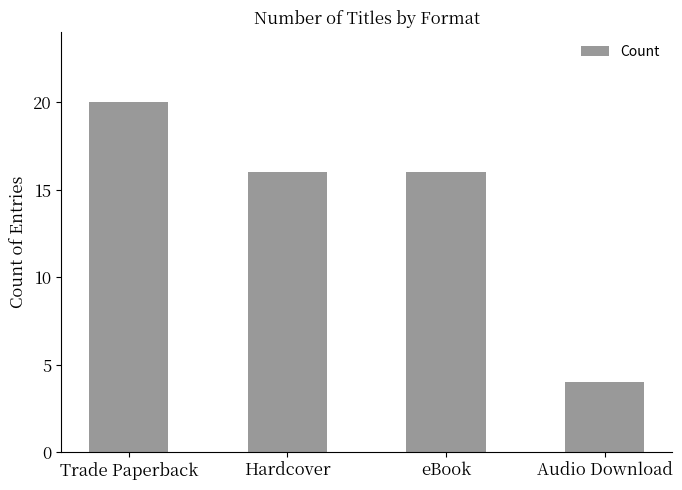

Reading right to left, extract all data points from this chart.

Audio Download=4	eBook=16	Hardcover=16	Trade Paperback=20